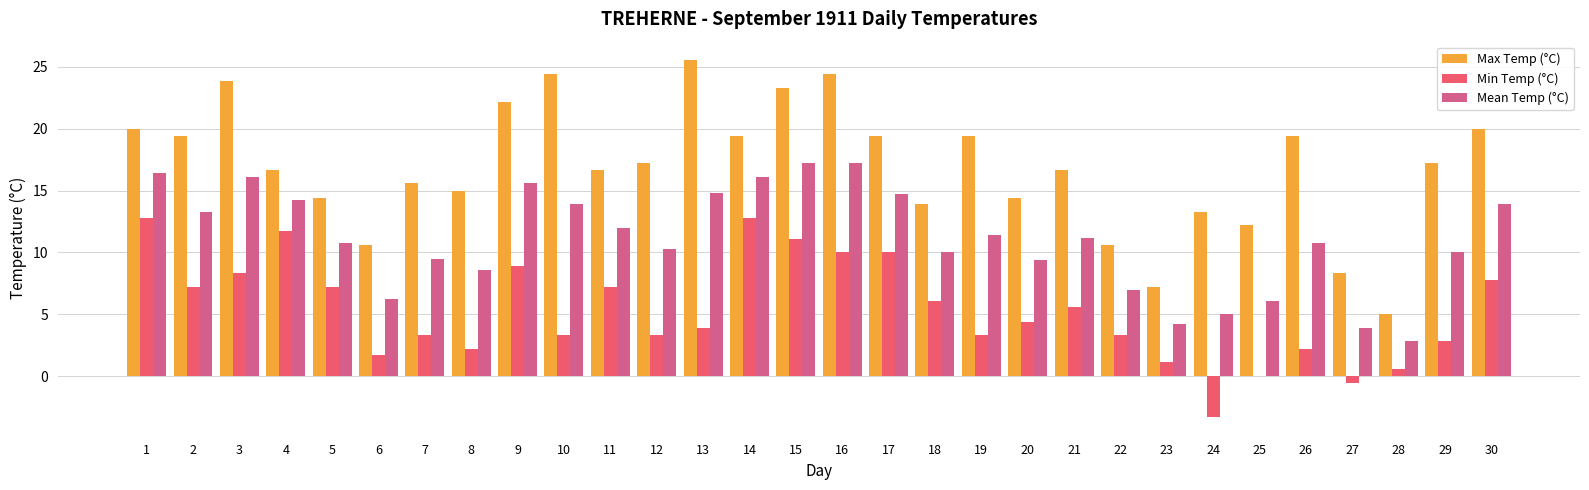

How many groups of bars are there?

30